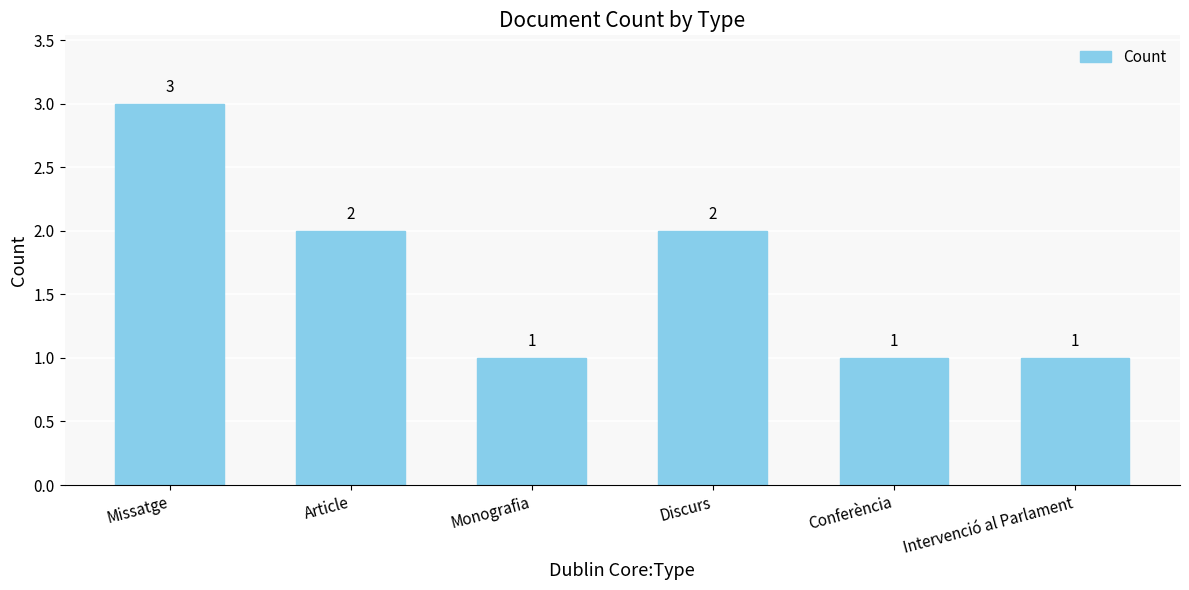

The value at Conferència is 1. True or false?

True